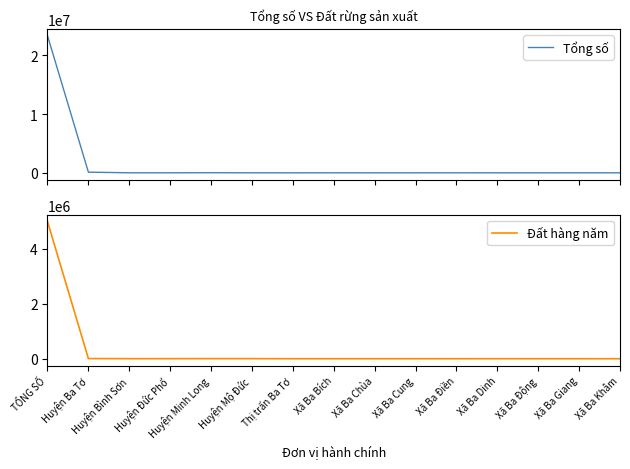

What is the value of the Tổng số point at the 9th from the left?

1588